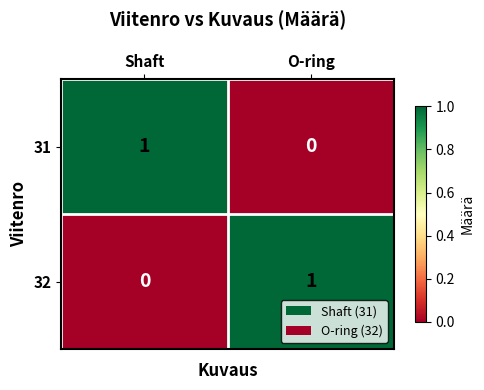

Is it true that 32 equals 0 at Shaft?

True